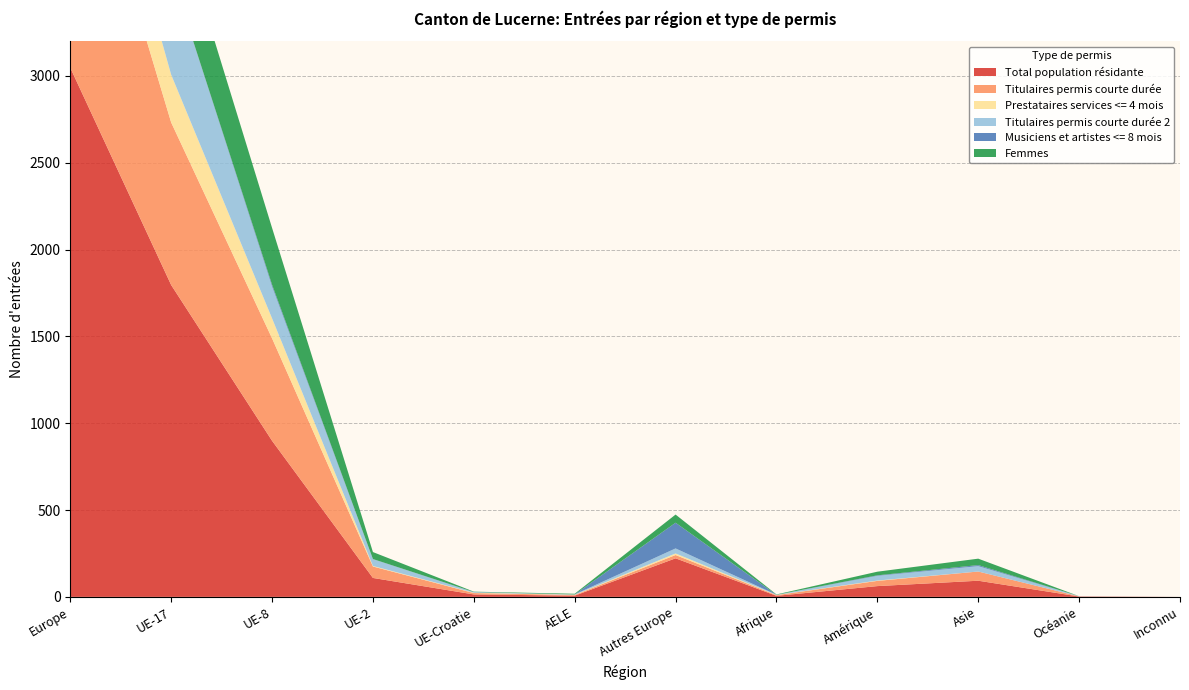

Reading left to right, transcribe all the data shown in this chart.

Total population résidante: Europe=3047	UE-17=1796	UE-8=899	UE-2=109	UE-Croatie=14	AELE=7	Autres Europe=222	Afrique=6	Amérique=62	Asie=93	Océanie=2	Inconnu=0
Titulaires permis courte durée: Europe=1623	UE-17=936	UE-8=590	UE-2=66	UE-Croatie=8	AELE=4	Autres Europe=19	Afrique=4	Amérique=30	Asie=53	Océanie=1	Inconnu=0
Prestataires services <= 4 mois: Europe=405	UE-17=275	UE-8=115	UE-2=3	UE-Croatie=2	AELE=1	Autres Europe=9	Afrique=1	Amérique=2	Asie=0	Océanie=0	Inconnu=0
Titulaires permis courte durée 2: Europe=841	UE-17=585	UE-8=183	UE-2=39	UE-Croatie=3	AELE=2	Autres Europe=29	Afrique=1	Amérique=27	Asie=31	Océanie=1	Inconnu=0
Musiciens et artistes <= 8 mois: Europe=161	UE-17=0	UE-8=11	UE-2=1	UE-Croatie=1	AELE=0	Autres Europe=148	Afrique=0	Amérique=3	Asie=6	Océanie=0	Inconnu=0
Femmes: Europe=843	UE-17=423	UE-8=327	UE-2=40	UE-Croatie=2	AELE=4	Autres Europe=47	Afrique=2	Amérique=21	Asie=37	Océanie=0	Inconnu=0